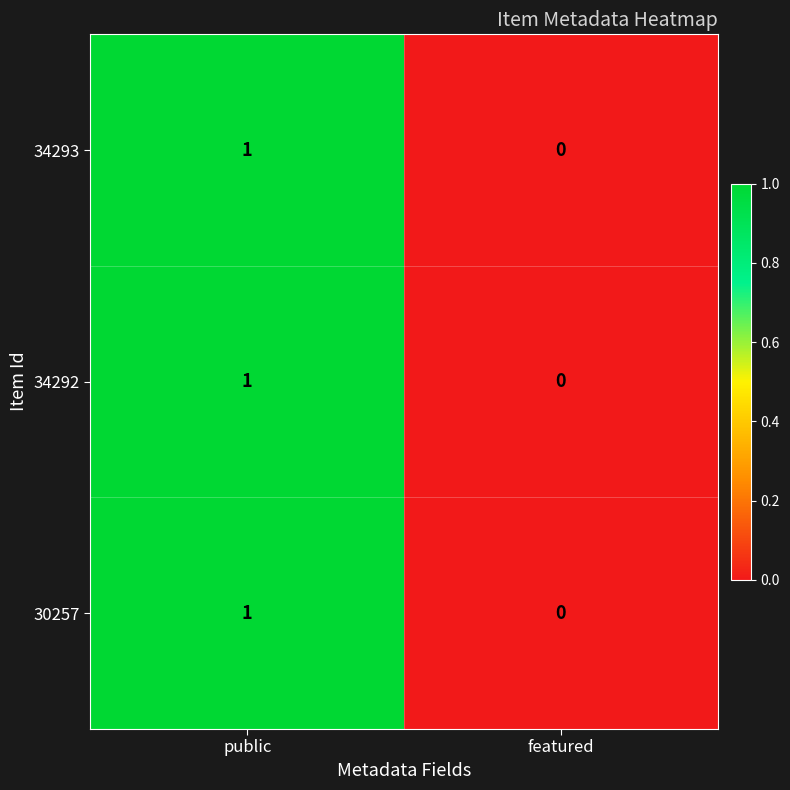

The 34292 series shows 2 at public. True or false?

False